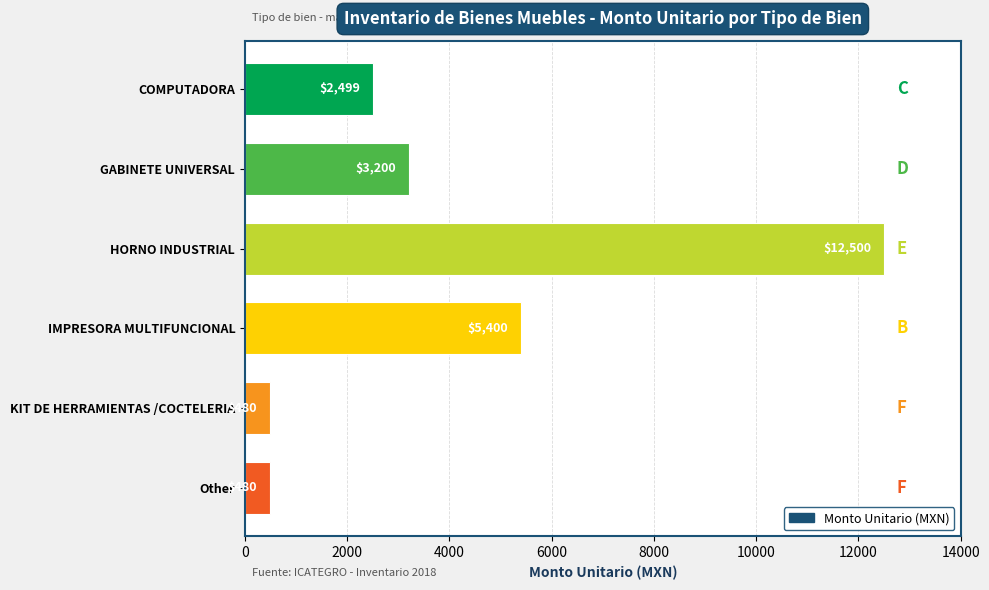

What is the label of the 1st bar from the top?

COMPUTADORA